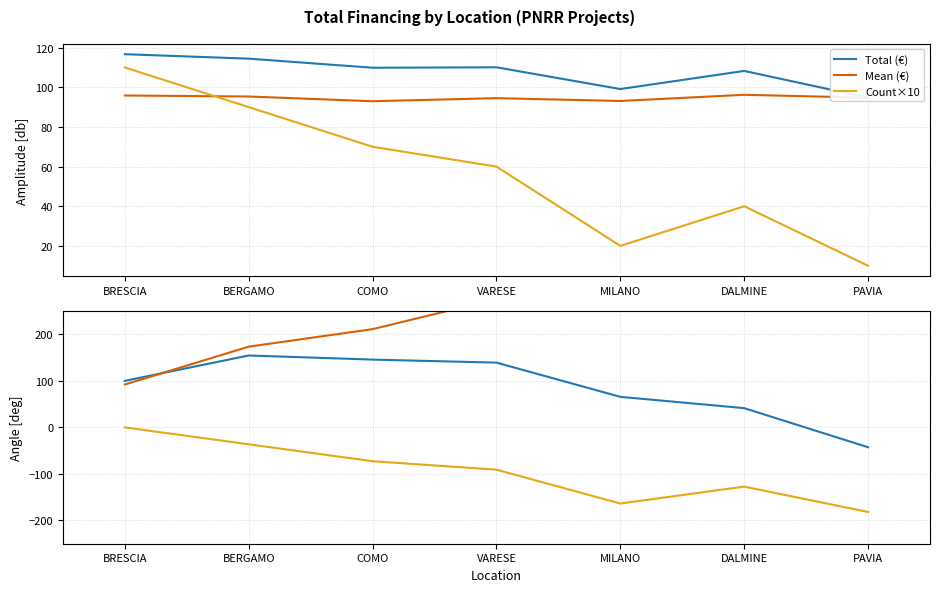

Reading left to right, extract all data points from this chart.

Total (€): 100.0	154.5	145.7	139.2	65.6	41.3	-42.7
Mean (€): 92.1	173.5	211.1	275.7	315.5	415.5	484.4
Count×10: 0.0	-36.4	-72.7	-90.9	-163.6	-127.3	-181.8